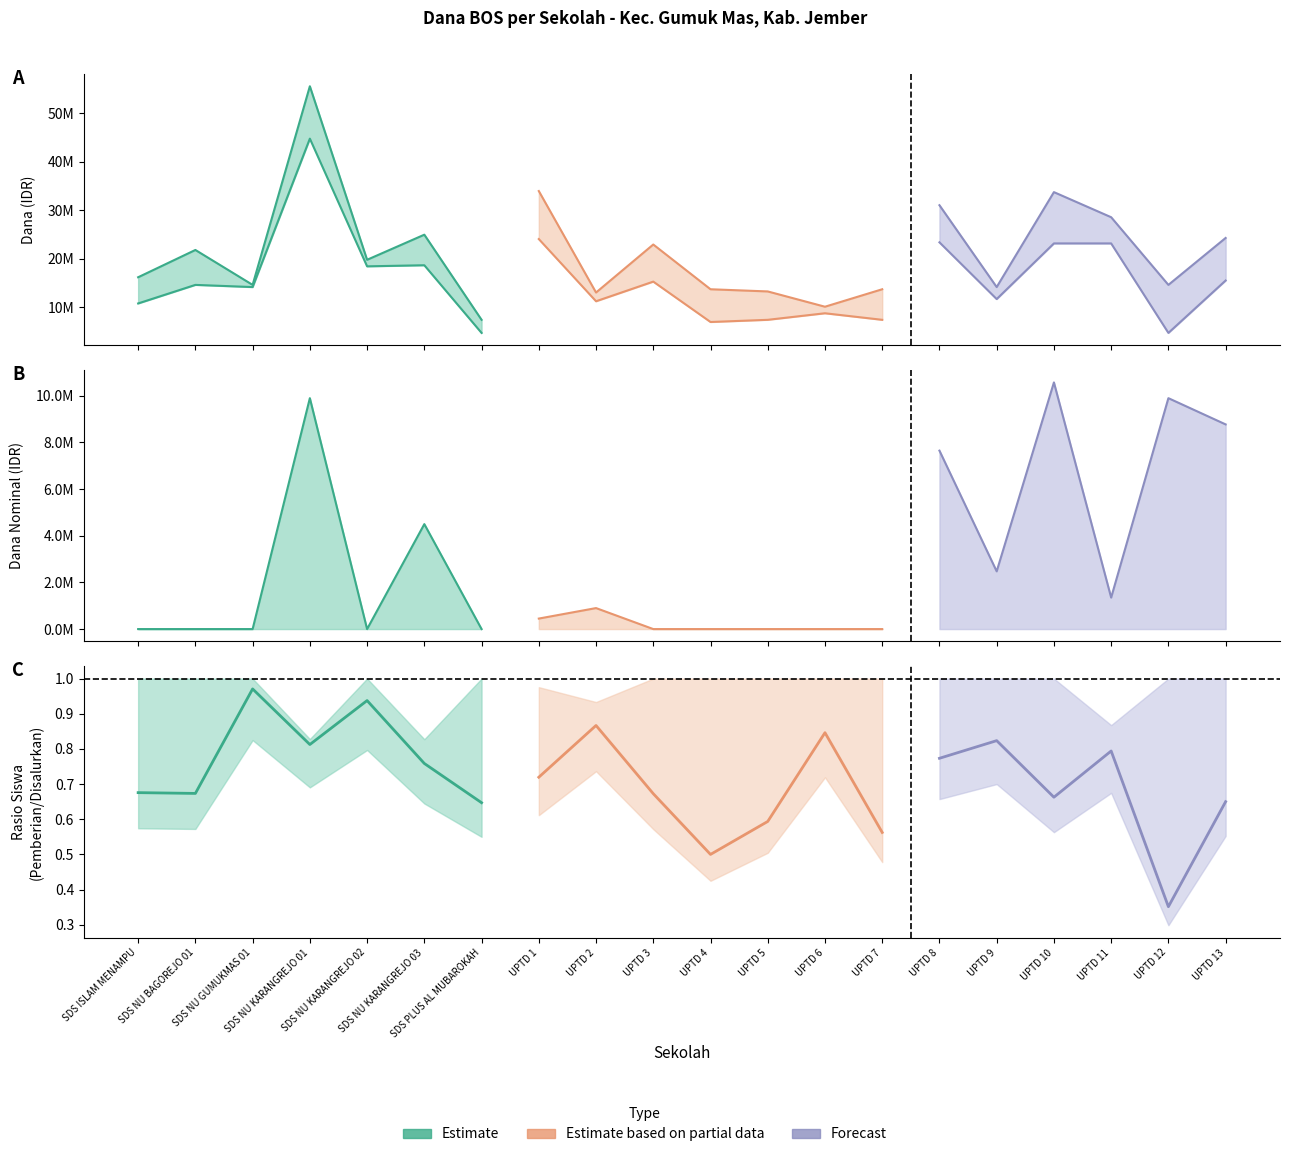

What is the total value across all series at SDS PLUS AL MUBAROKAH?

14850000